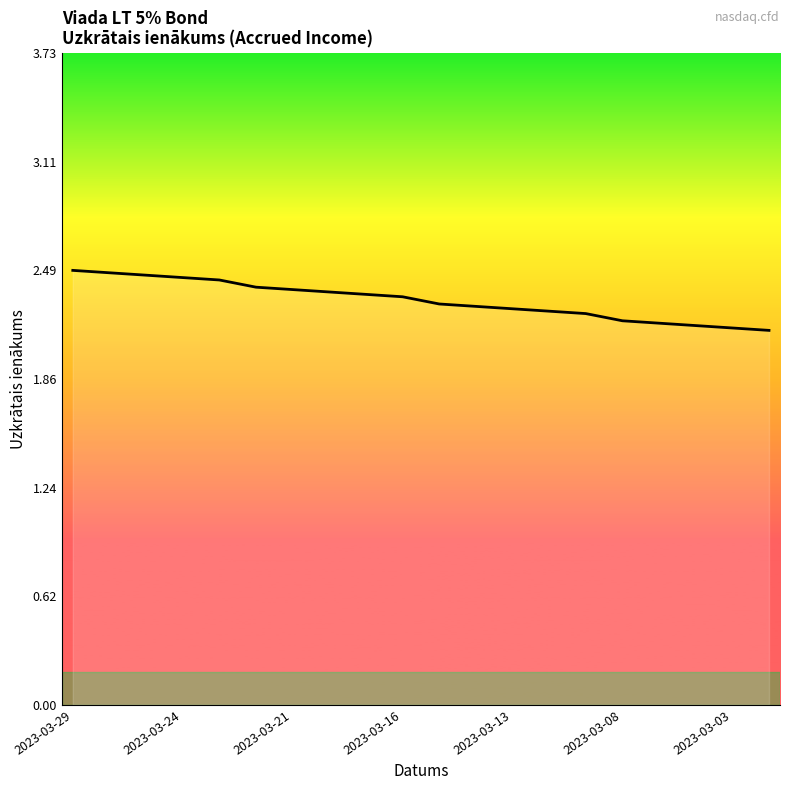

Does the chart display data point markers on the line(s)?

No